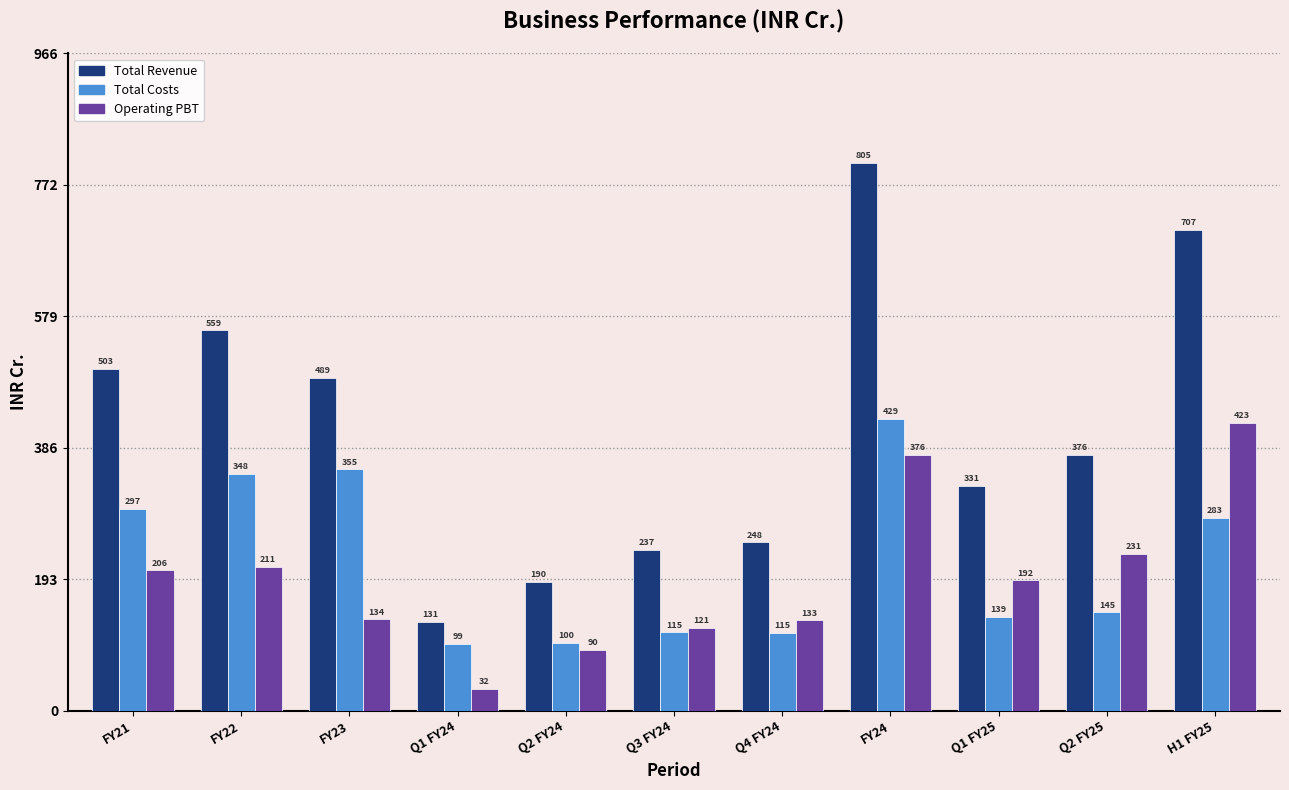

The Operating PBT series shows 231.2 at Q2 FY25. True or false?

True